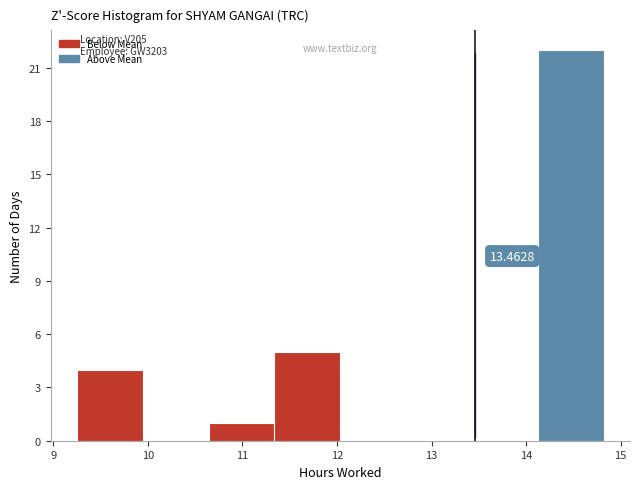

Which range on the x-axis has the tallest bar?

14.1 to 14.8